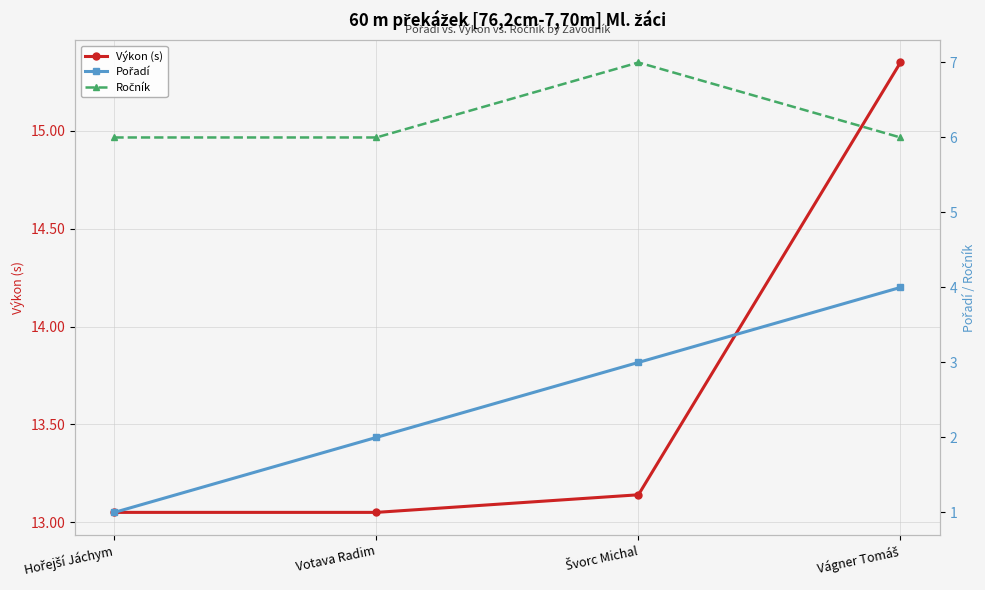

What are all the series names shown in the legend?

Výkon (s), Pořadí, Ročník